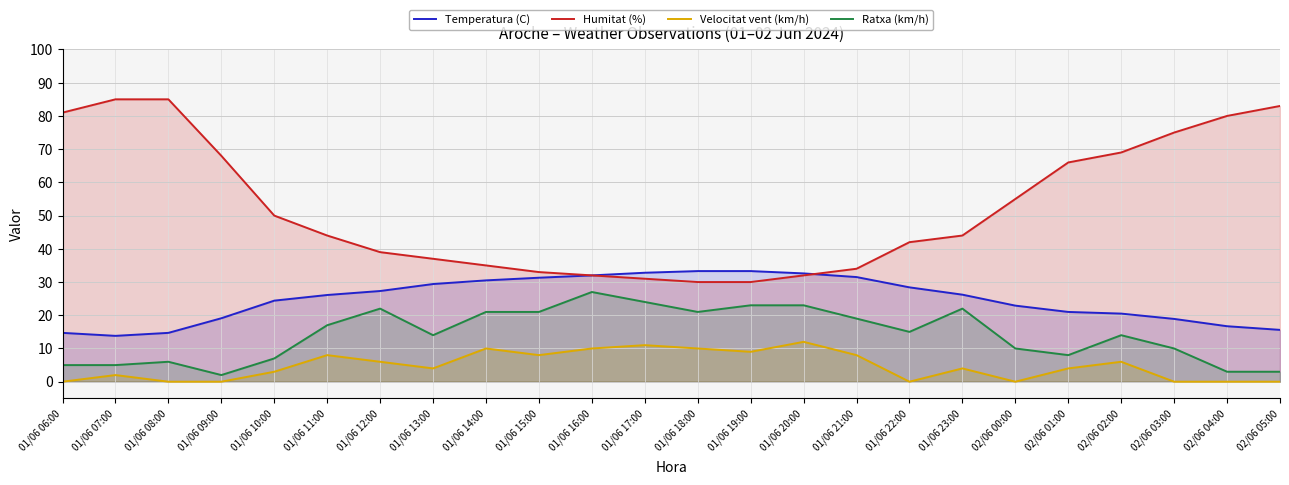

Reading left to right, extract all data points from this chart.

Temperatura (C): 14.7	13.8	14.7	19.1	24.4	26.1	27.3	29.4	30.5	31.3	32.0	32.8	33.3	33.3	32.6	31.5	28.4	26.2	22.9	21.0	20.5	18.9	16.7	15.6
Humitat (%): 81.0	85.0	85.0	68.0	50.0	44.0	39.0	37.0	35.0	33.0	32.0	31.0	30.0	30.0	32.0	34.0	42.0	44.0	55.0	66.0	69.0	75.0	80.0	83.0
Velocitat vent (km/h): 0.0	2.0	0.0	0.0	3.0	8.0	6.0	4.0	10.0	8.0	10.0	11.0	10.0	9.0	12.0	8.0	0.0	4.0	0.0	4.0	6.0	0.0	0.0	0.0
Ratxa (km/h): 5.0	5.0	6.0	2.0	7.0	17.0	22.0	14.0	21.0	21.0	27.0	24.0	21.0	23.0	23.0	19.0	15.0	22.0	10.0	8.0	14.0	10.0	3.0	3.0